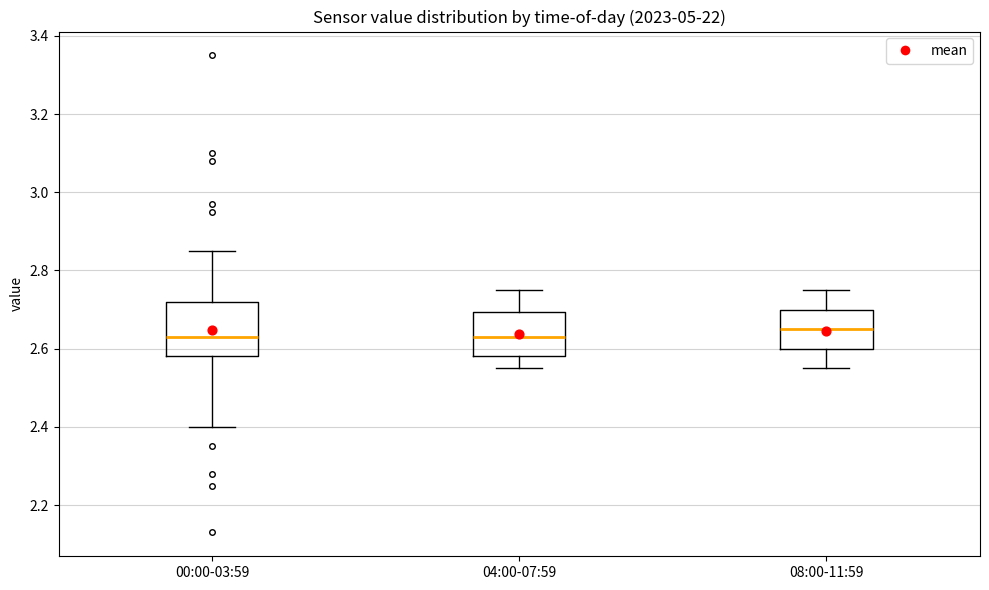

Reading left to right, transcribe this box plot: for each box, give where its median line is, the range the box spans, and where its two whiskers end, as read against the y-axis. The values are not printed on the chart, so give them approximately, as read against the axis.

00:00-03:59: median 2.64, box 2.58 to 2.72, whiskers 2.40 to 2.86
04:00-07:59: median 2.64, box 2.58 to 2.70, whiskers 2.56 to 2.76
08:00-11:59: median 2.66, box 2.60 to 2.70, whiskers 2.56 to 2.76